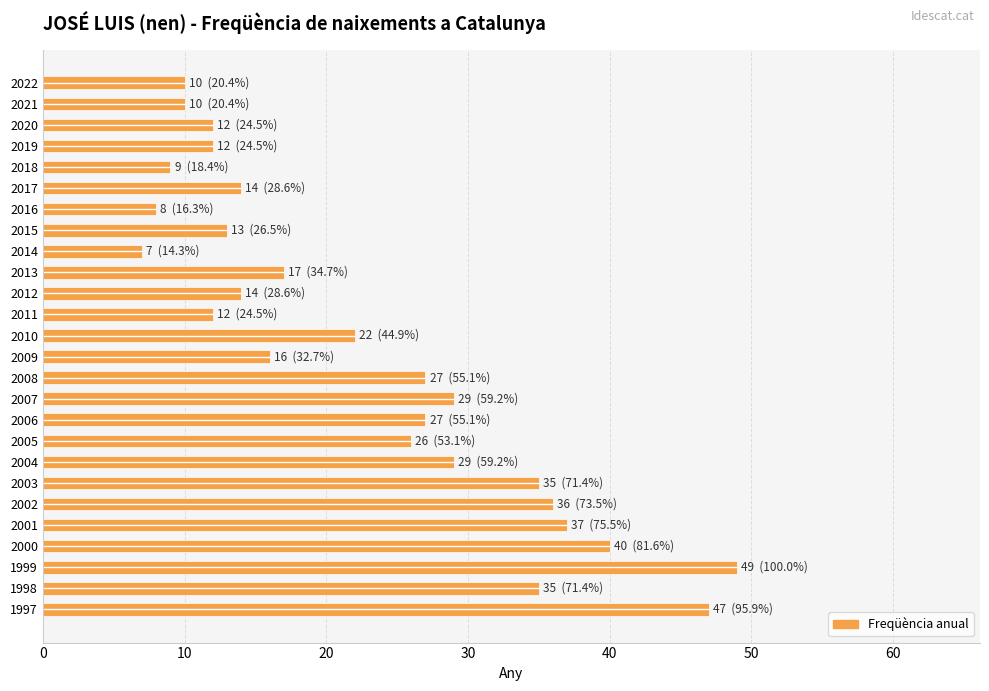

Reading top to bottom, extract all data points from this chart.

2022=10	2021=10	2020=12	2019=12	2018=9	2017=14	2016=8	2015=13	2014=7	2013=17	2012=14	2011=12	2010=22	2009=16	2008=27	2007=29	2006=27	2005=26	2004=29	2003=35	2002=36	2001=37	2000=40	1999=49	1998=35	1997=47